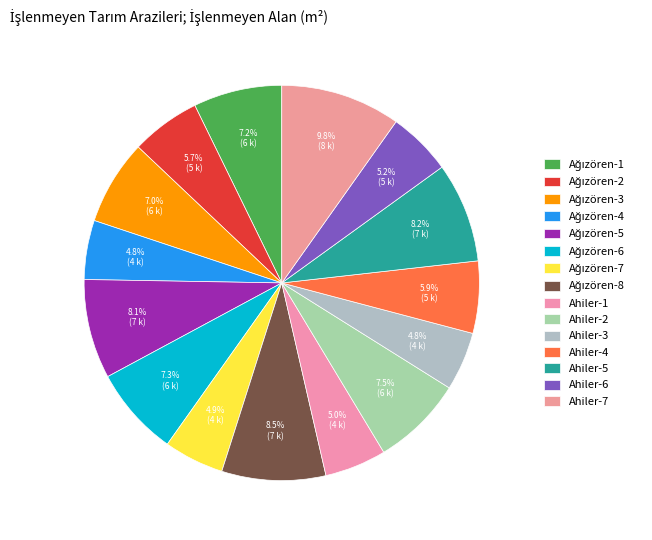

Is Ahiler-2 the majority of the pie?

No